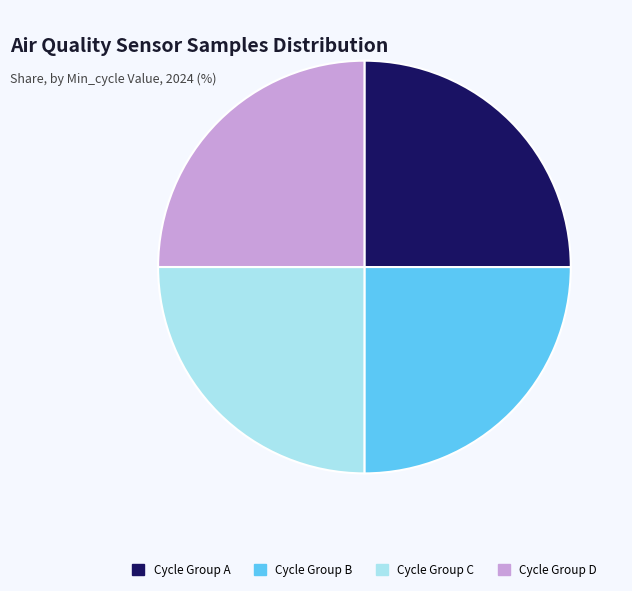

Does Cycle Group D account for over 50% of the chart?

No